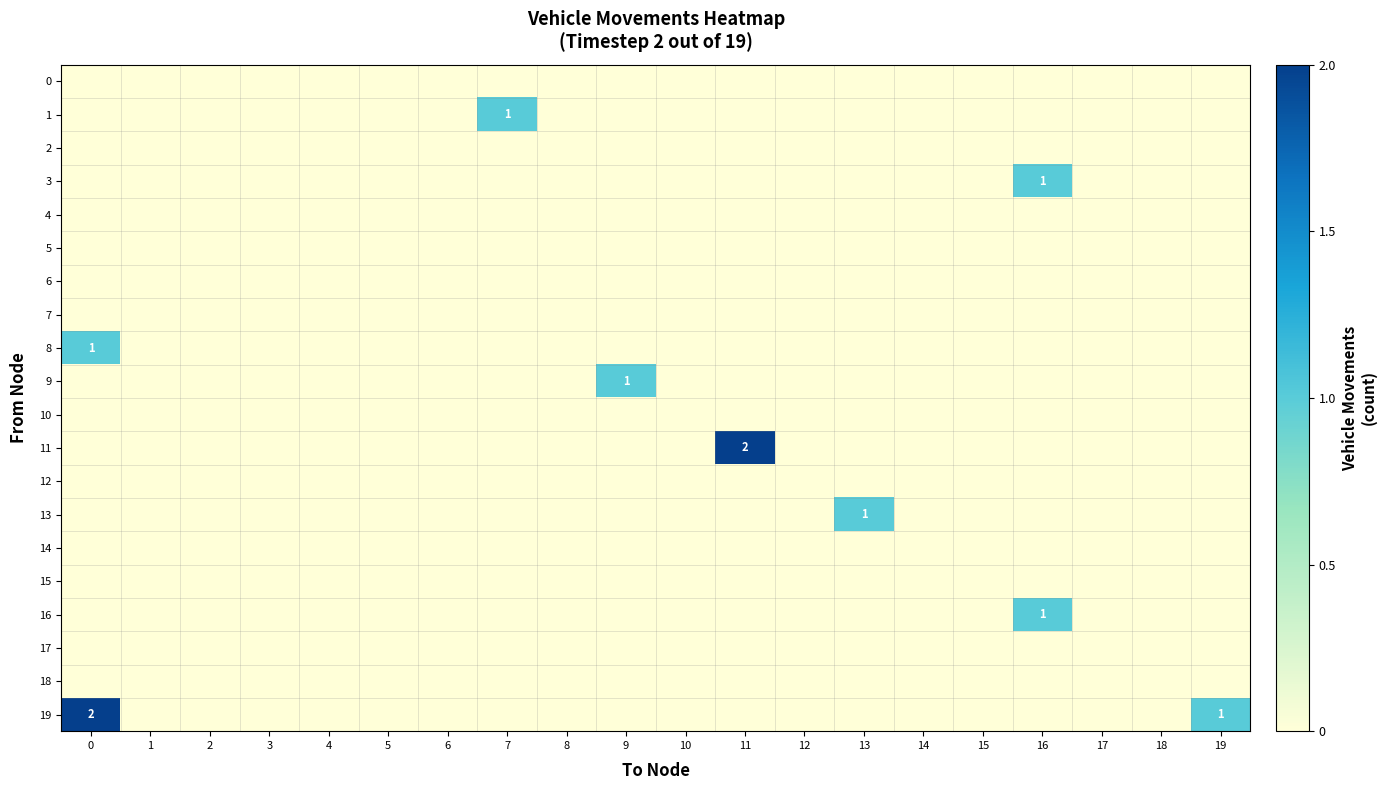

How many data points does each series have?

20